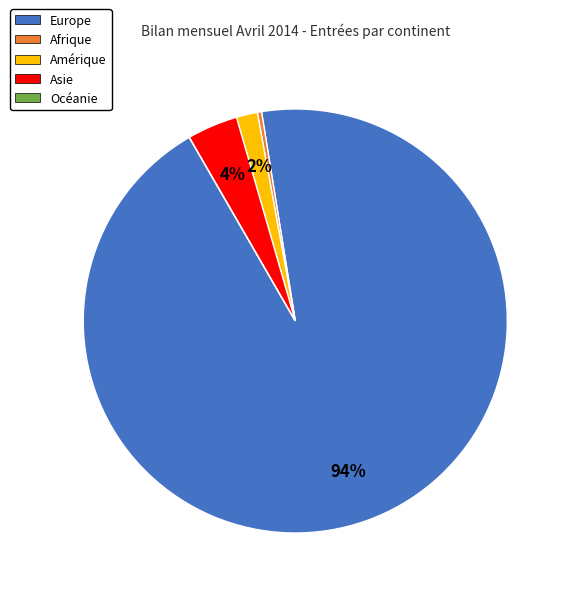

Combined, do Afrique and Asie account for over 50%?

No